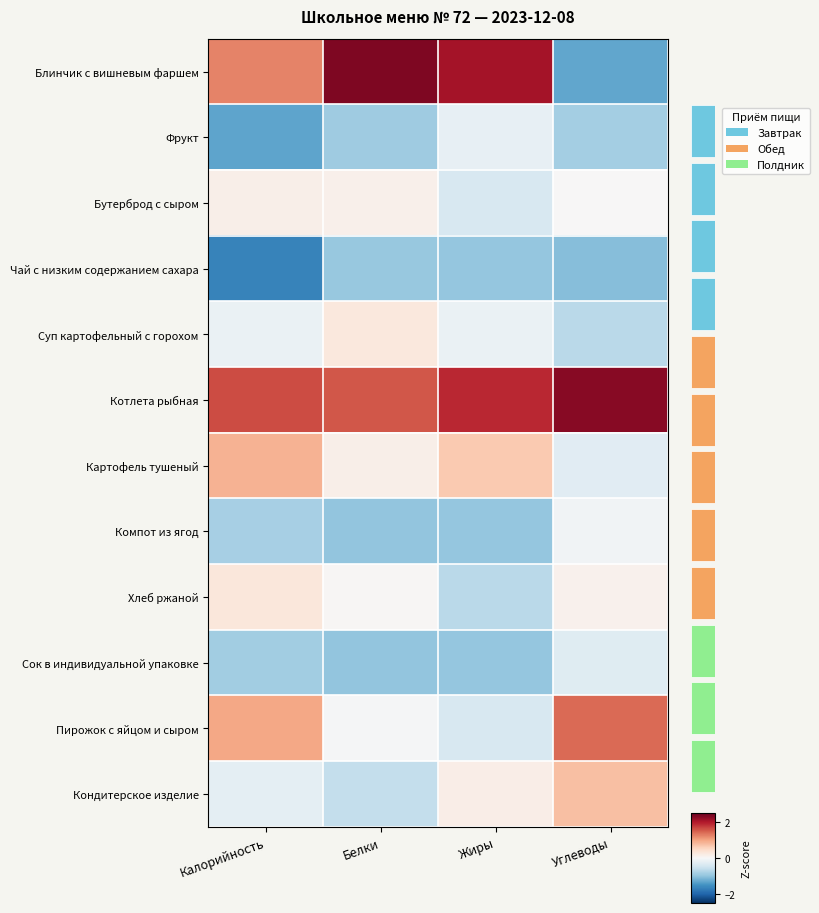

What is the difference between the highest and lowest values at Жиры?

3.1